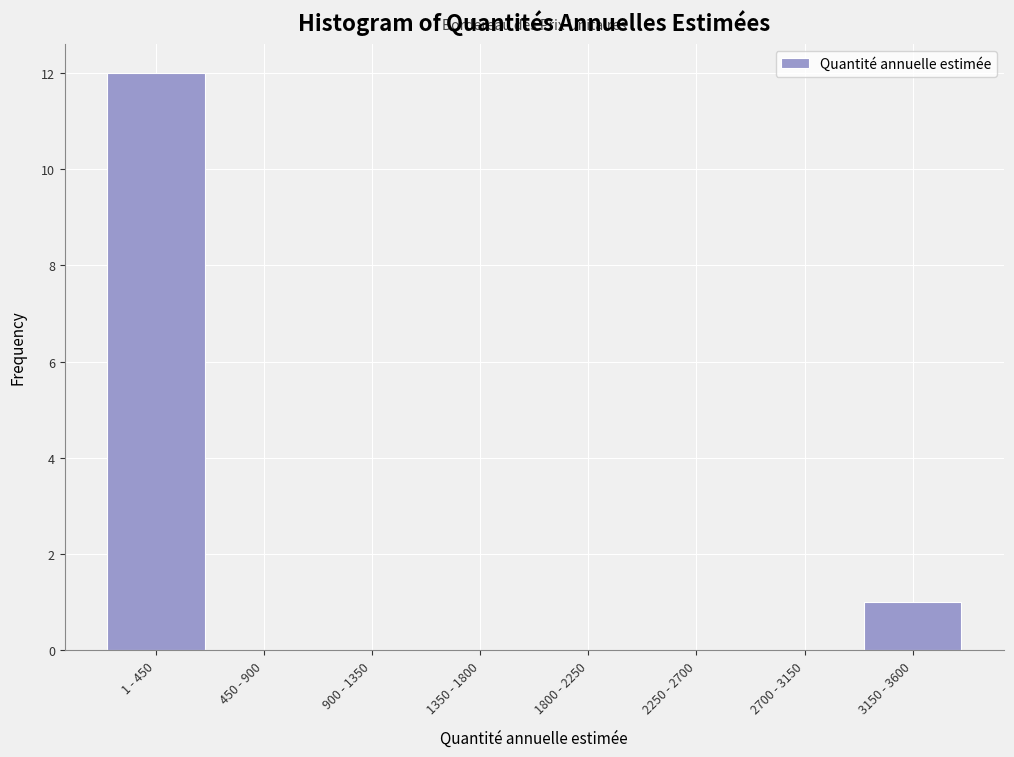

Reading right to left, list all the values displayed in this chart.

3150 - 3600=1	2700 - 3150=0	2250 - 2700=0	1800 - 2250=0	1350 - 1800=0	900 - 1350=0	450 - 900=0	1 - 450=12